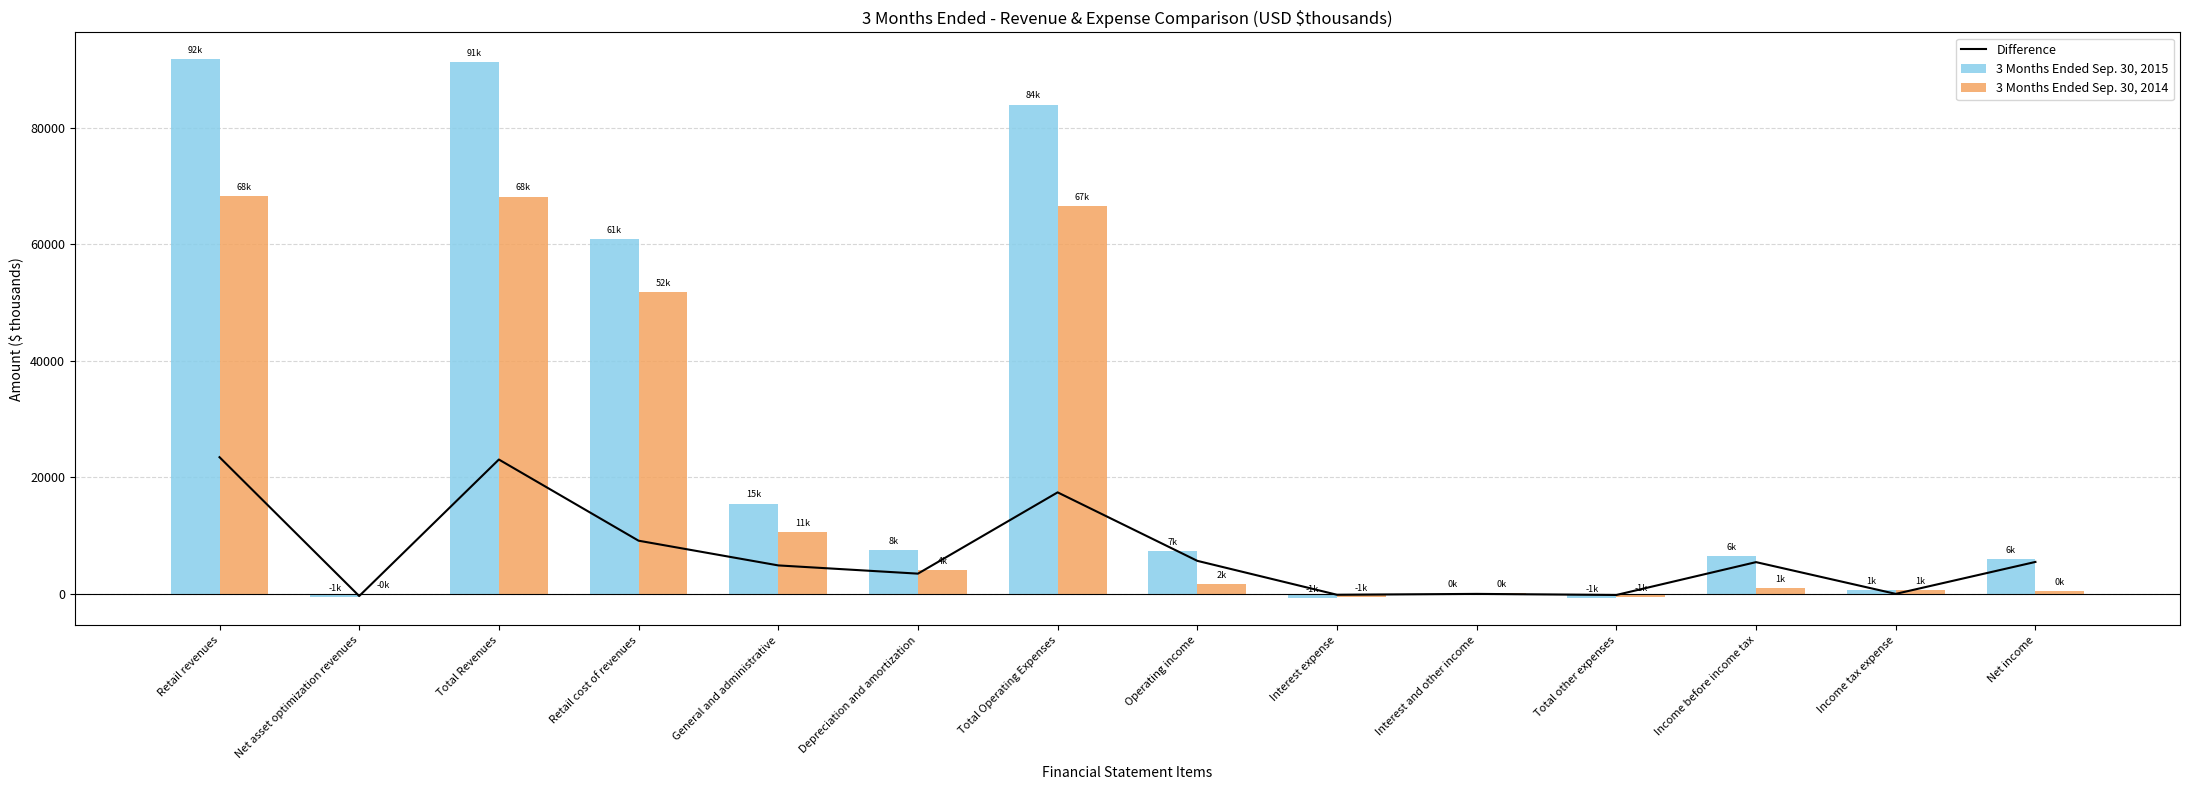

What is the label of the 3rd bar from the left?

Total Revenues